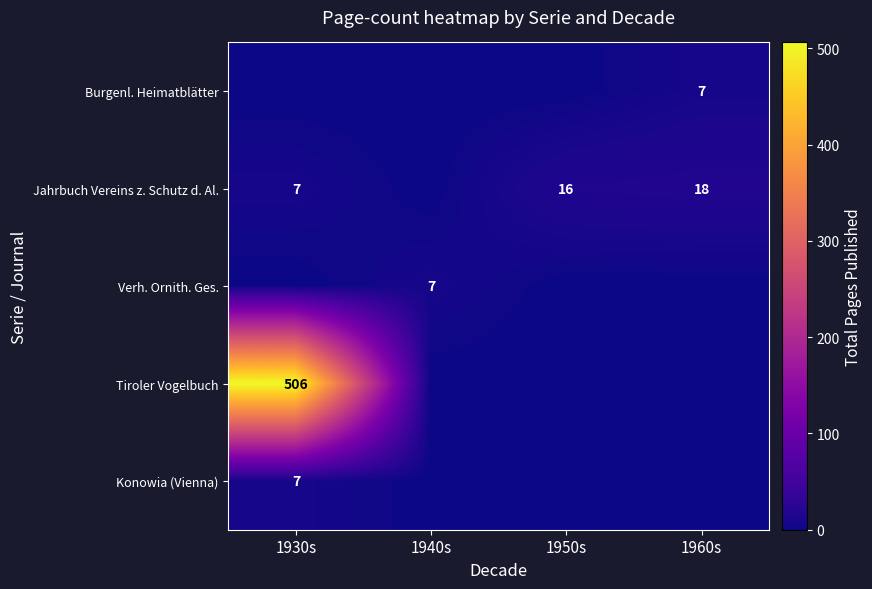

What is the difference between the Jahrbuch Vereins z. Schutz d. Al. values at 1930s and 1960s?

11